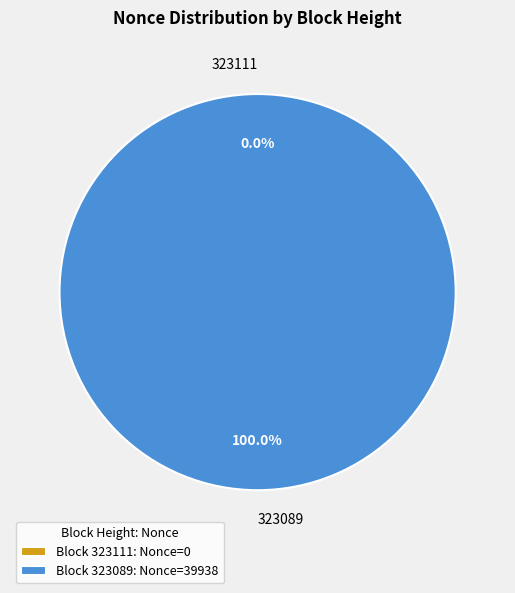

Is 323089 the majority of the pie?

Yes